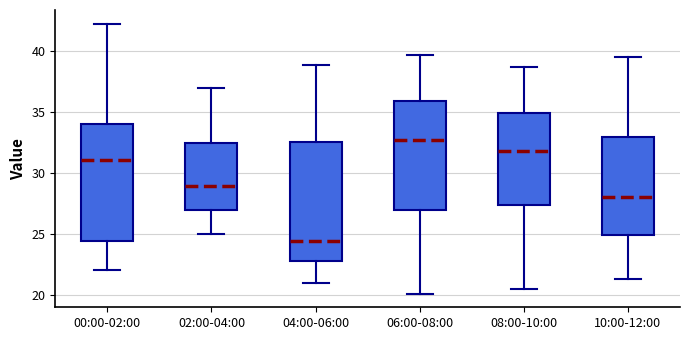

Reading left to right, read every box against the y-axis: the position of its median line, the range the box covers, and the ends of its whiskers. The values are not printed on the chart, so give them approximately, as read against the axis.

00:00-02:00: median 31.0, box 24.5 to 34.0, whiskers 22.0 to 42.5
02:00-04:00: median 29.0, box 27.0 to 32.5, whiskers 25.0 to 37.0
04:00-06:00: median 24.5, box 23.0 to 32.5, whiskers 21.0 to 39.0
06:00-08:00: median 33.0, box 27.0 to 36.0, whiskers 20.0 to 39.5
08:00-10:00: median 32.0, box 27.5 to 35.0, whiskers 20.5 to 38.5
10:00-12:00: median 28.0, box 25.0 to 33.0, whiskers 21.5 to 39.5